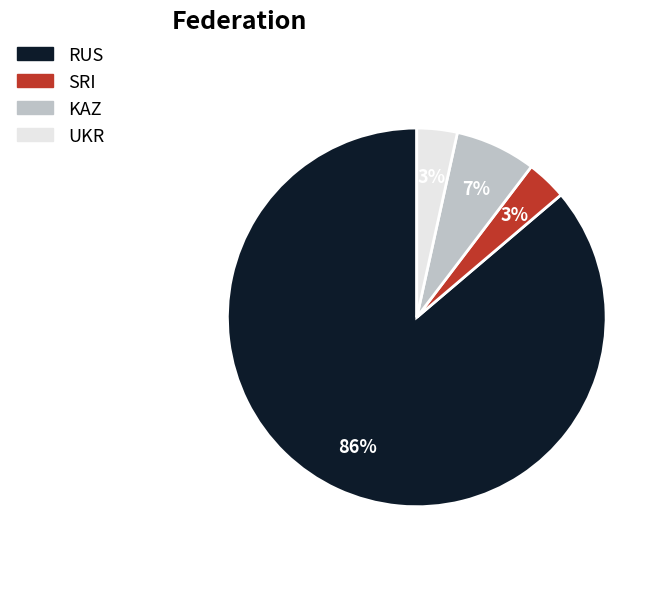

Is the sum of SRI and KAZ greater than half?

No